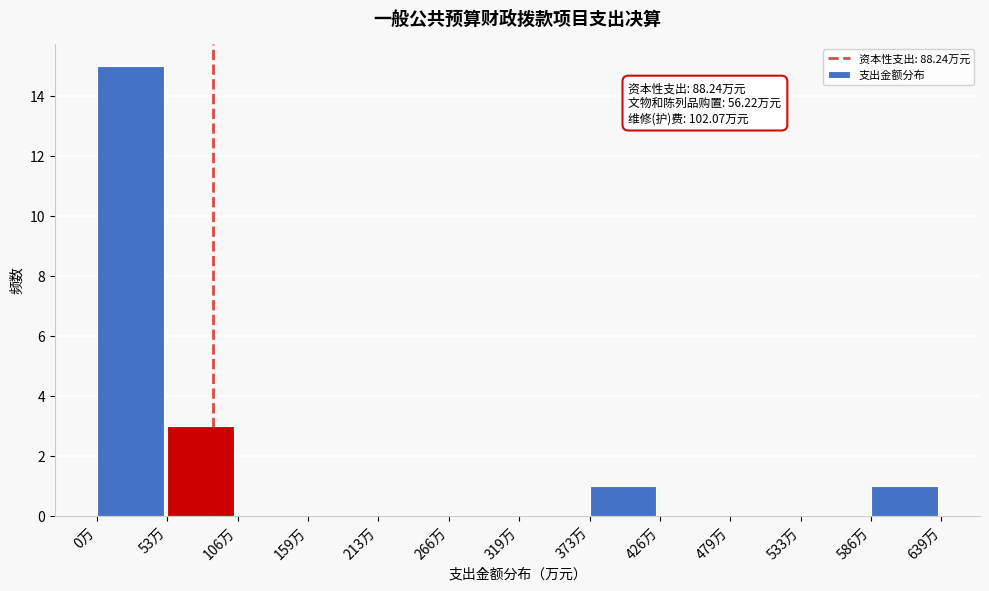

Which range on the x-axis has the tallest bar?

0 to 50